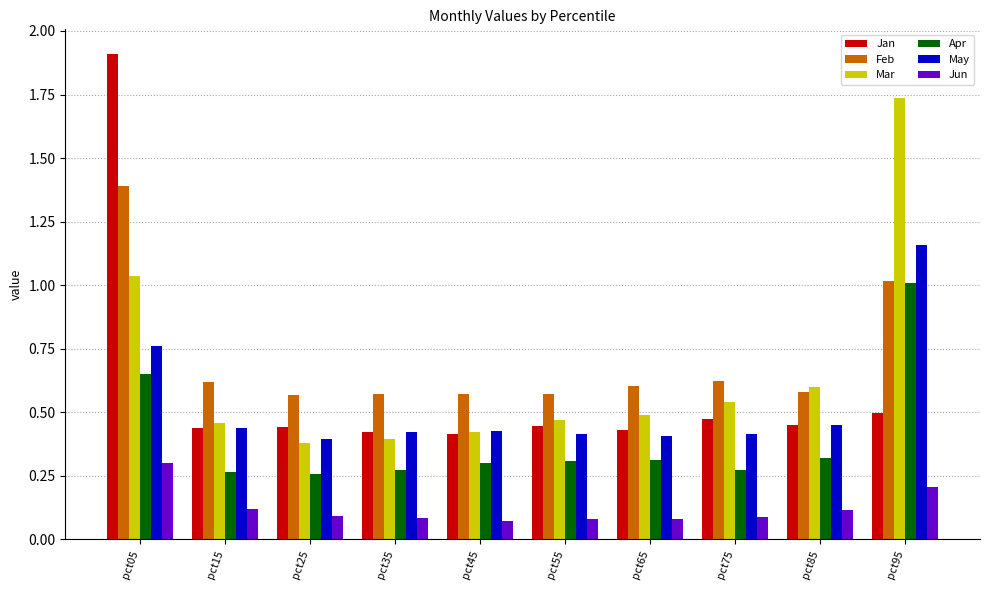

How many categories are shown in the chart?

10